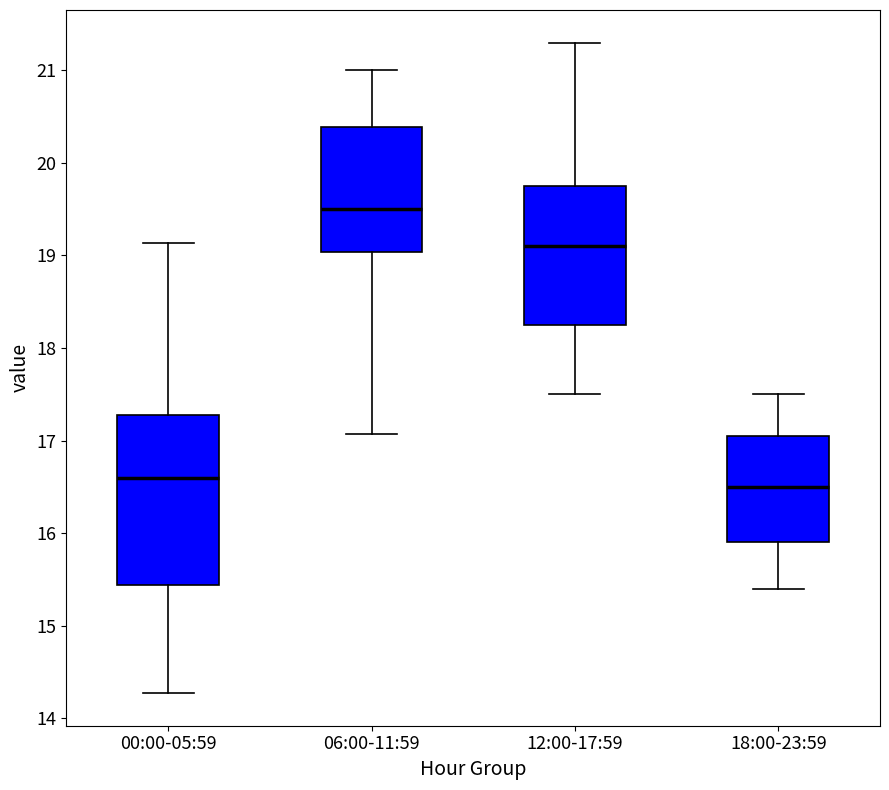

Which box has the lowest median line?

18:00-23:59